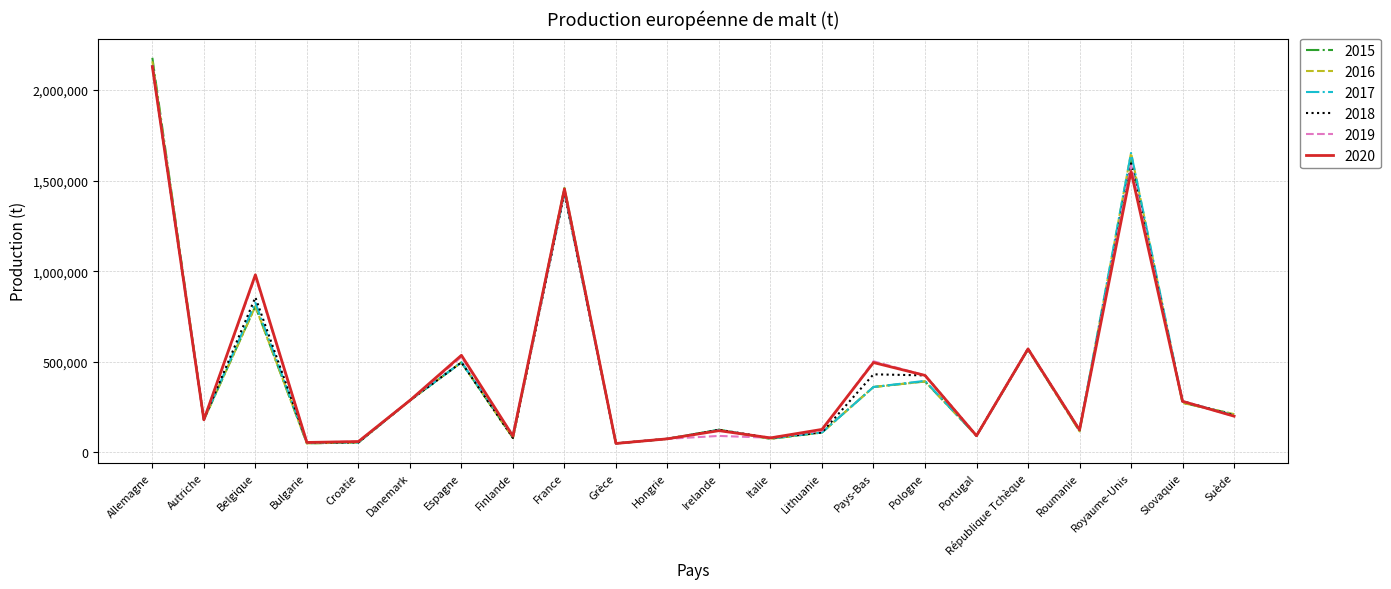

Which series has the largest range (max minus min)?

2015